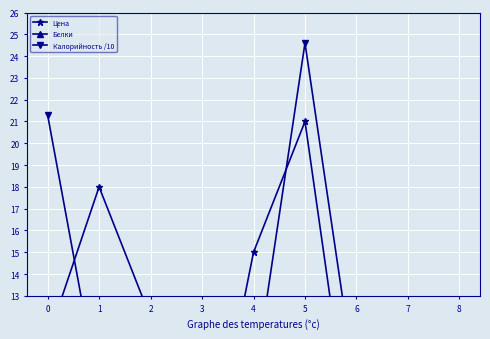

Reading right to left, list all the values displayed in this chart.

Цена: 3.0	2.0	4.4	21.0	15.0	3.2	12.0	18.0	11.0
Белки: 3.0	2.0	2.0	11.0	2.0	2.0	0.0	4.0	6.0
Калорийность /10: 7.2	5.5	8.6	24.6	8.8	8.3	5.9	8.5	21.3